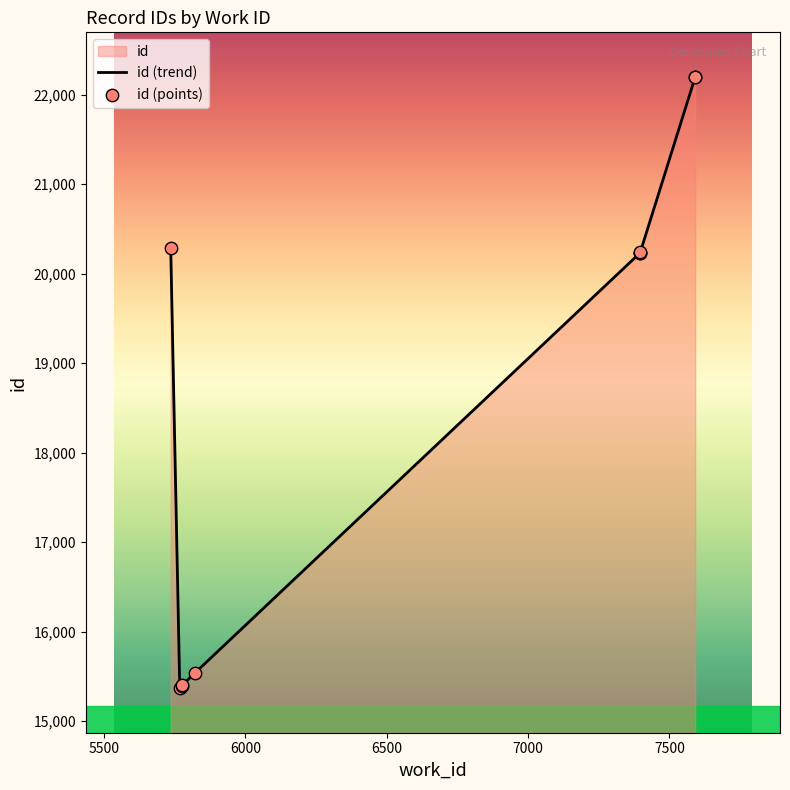

Between 5775 and 7591, which is larger?

7591